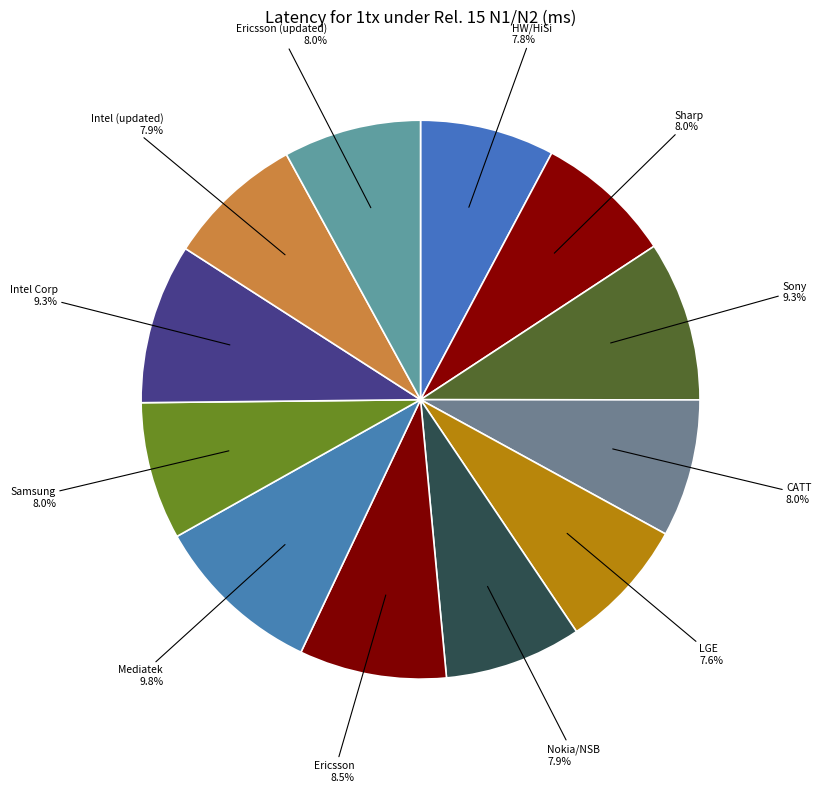

How many segments does this pie chart have?

12